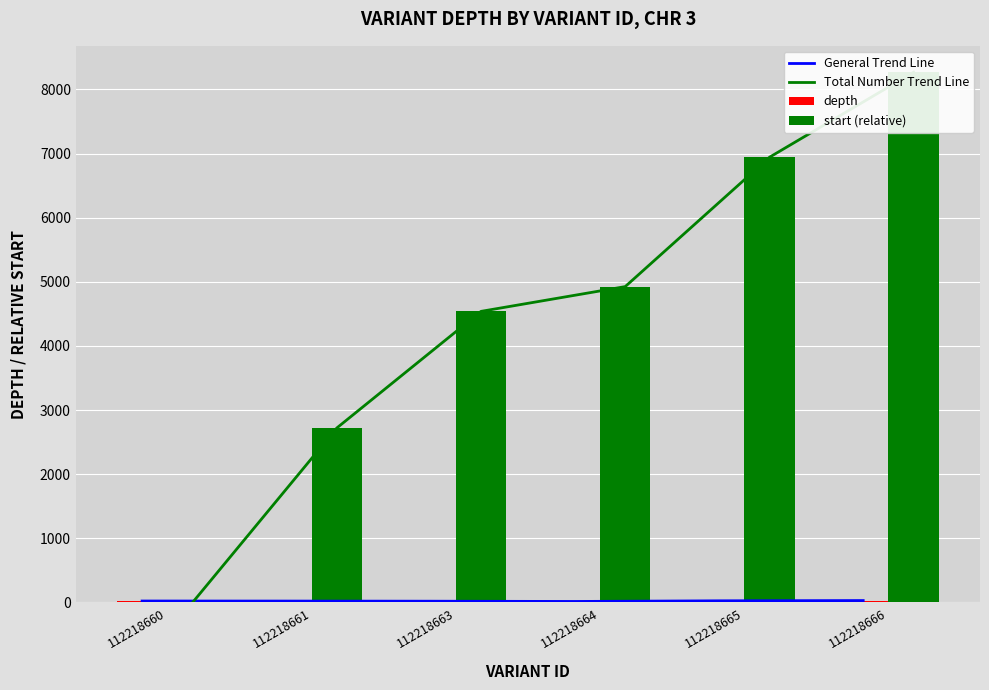

Which has a higher value, 112218666 or 112218661?

112218666